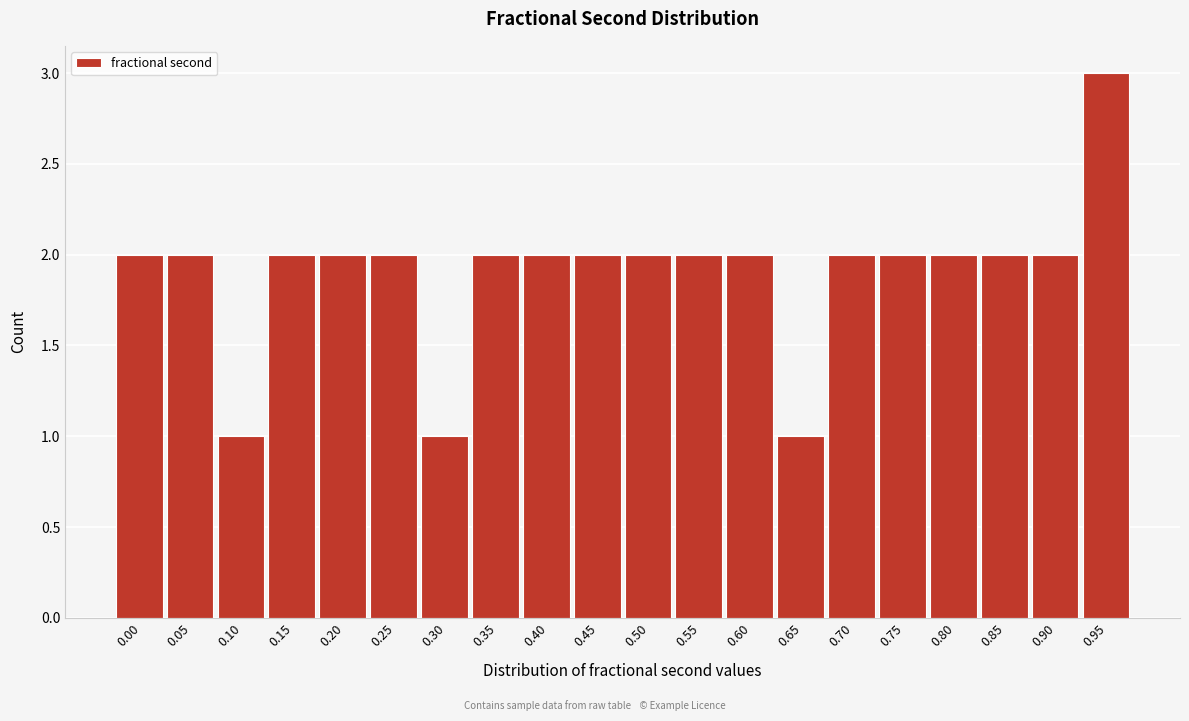

Reading left to right, transcribe all the data shown in this chart.

2	2	1	2	2	2	1	2	2	2	2	2	2	1	2	2	2	2	2	3